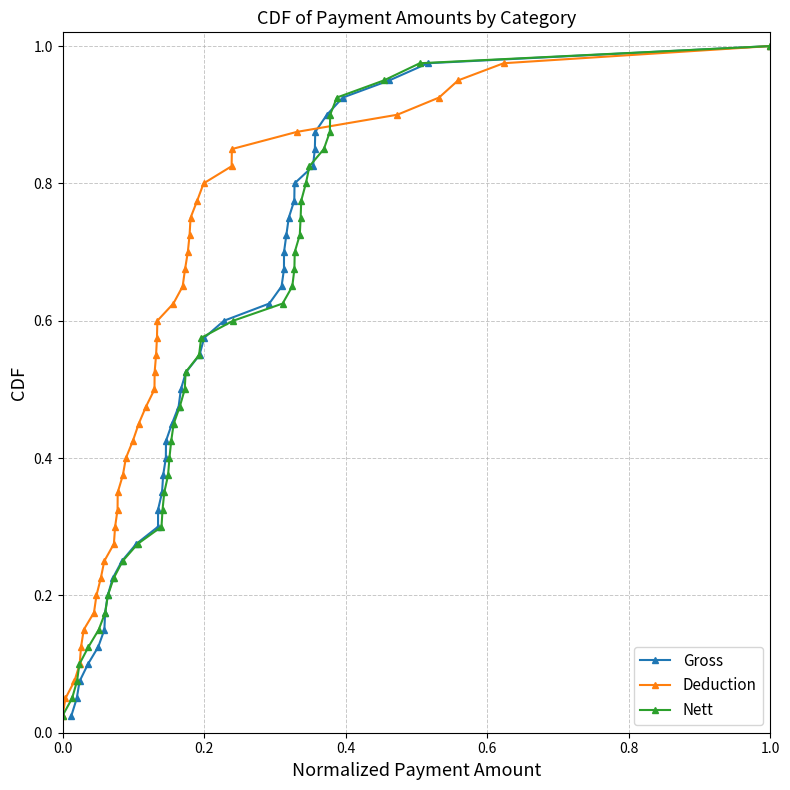

Rank the series at 1.0 from lowest to highest value.

Gross, Deduction, Nett